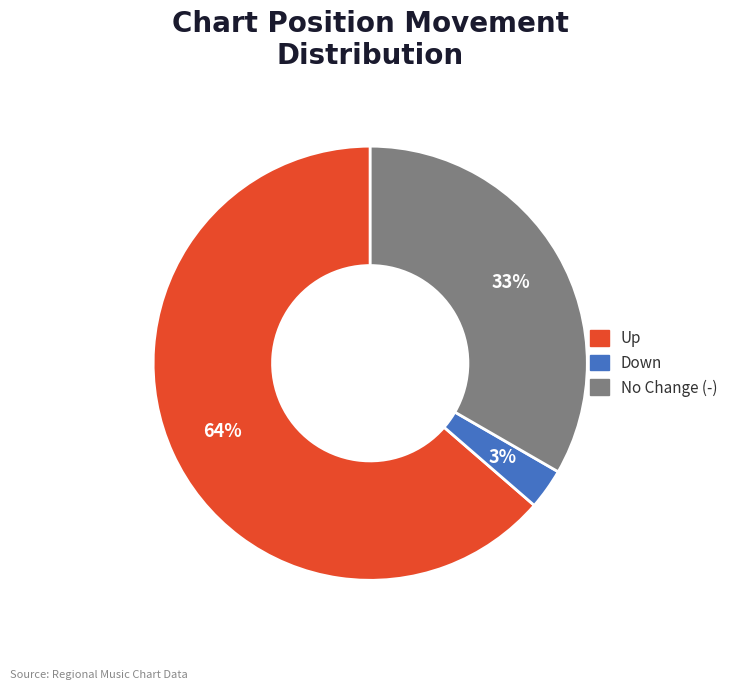

To the nearest percent, what is the difference between the largest and smallest slice percentages?

61%